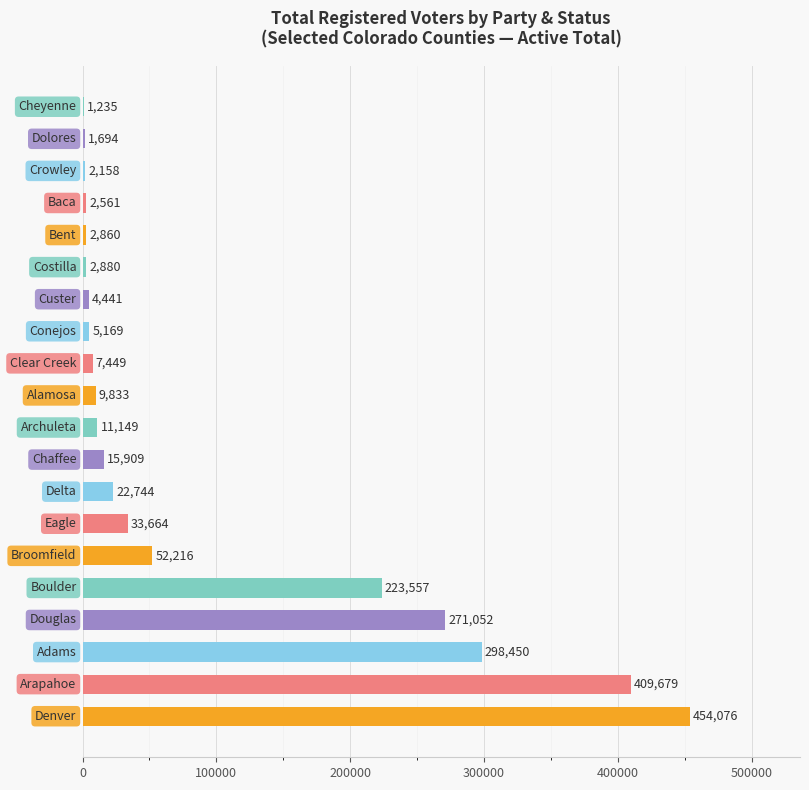

How many categories are shown in the chart?

20